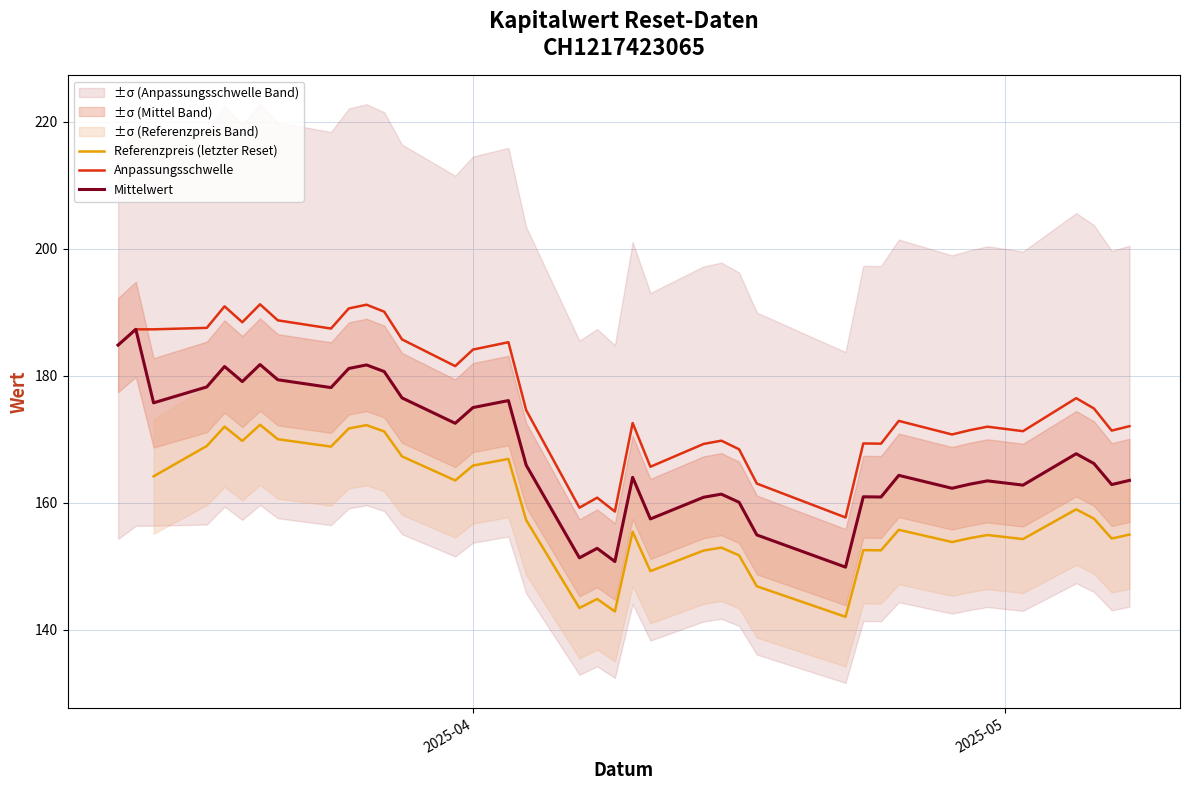

What is the maximum value shown in the chart?

191.2